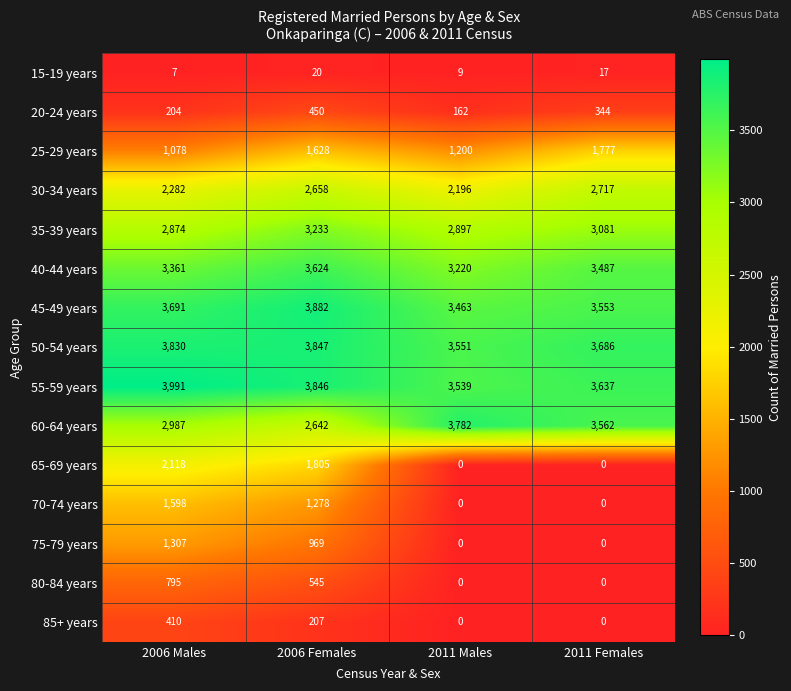

Read the 50-54 years value at 2006 Females, to the nearest 5.

3845